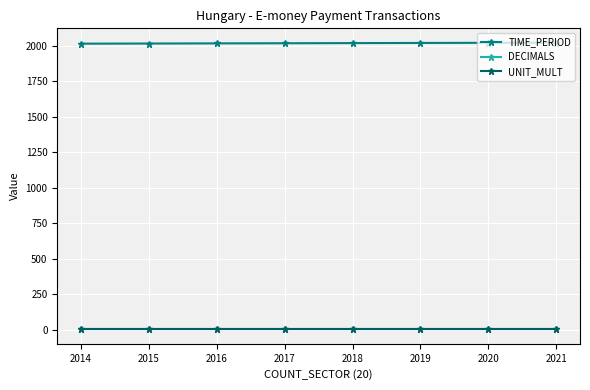

At how many categories does at least one series exceed 1095?

8